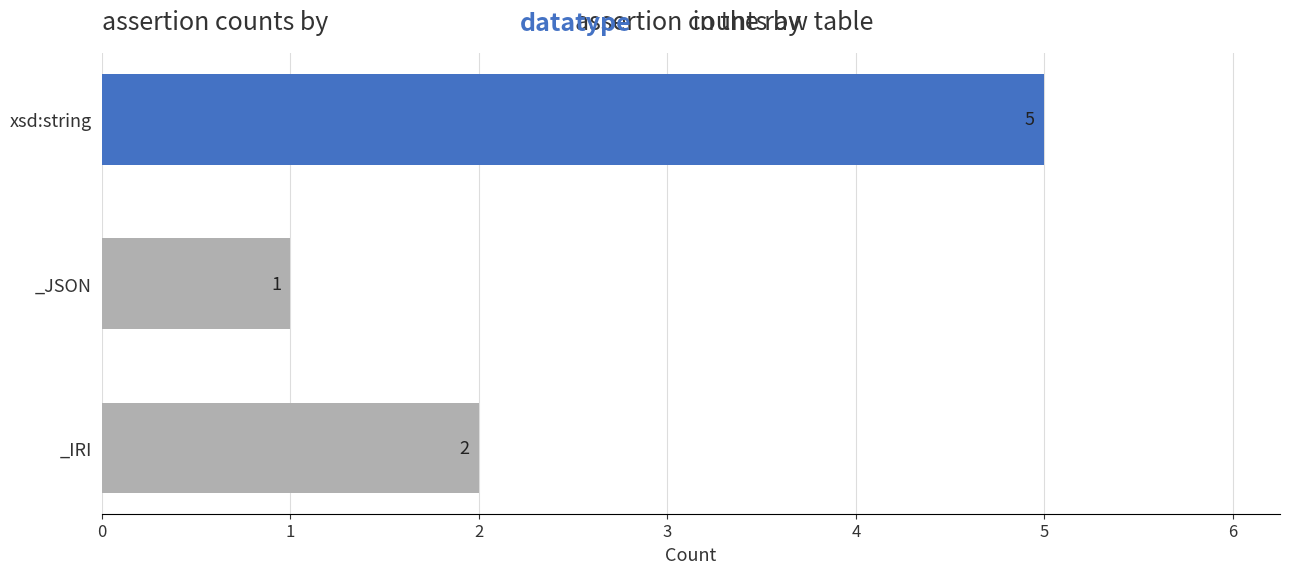

Reading bottom to top, list all the values displayed in this chart.

_IRI=2	_JSON=1	xsd:string=5